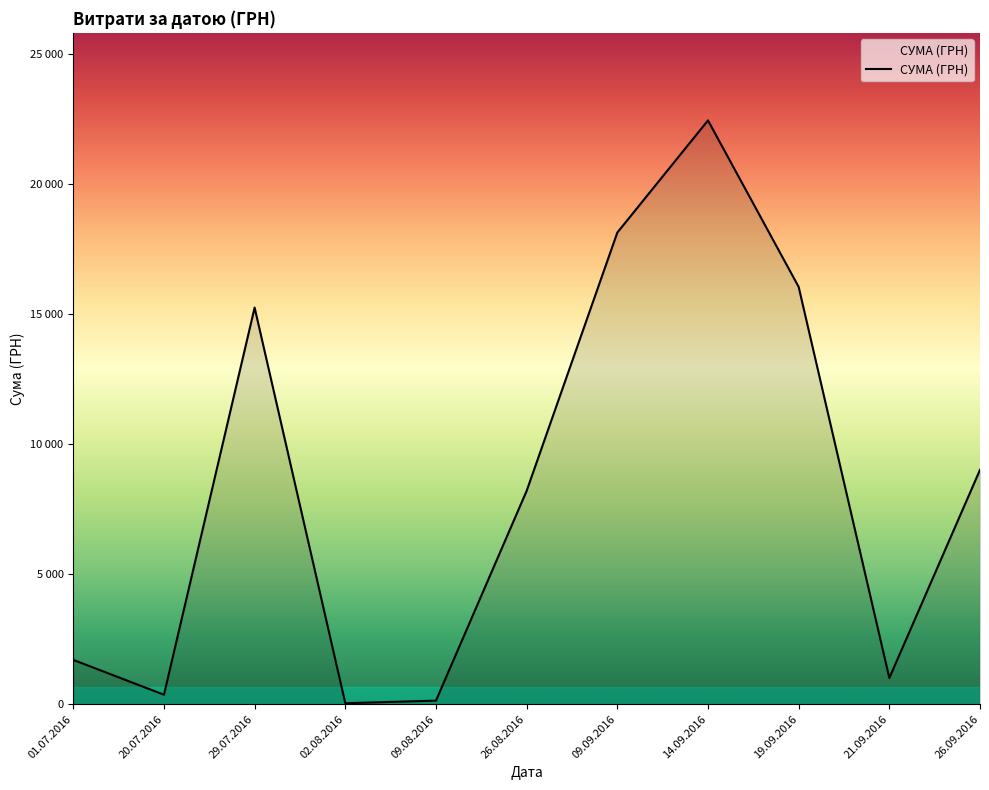

List the labels in order of value, largest first.

14.09.2016, 09.09.2016, 19.09.2016, 29.07.2016, 26.09.2016, 26.08.2016, 01.07.2016, 21.09.2016, 20.07.2016, 09.08.2016, 02.08.2016